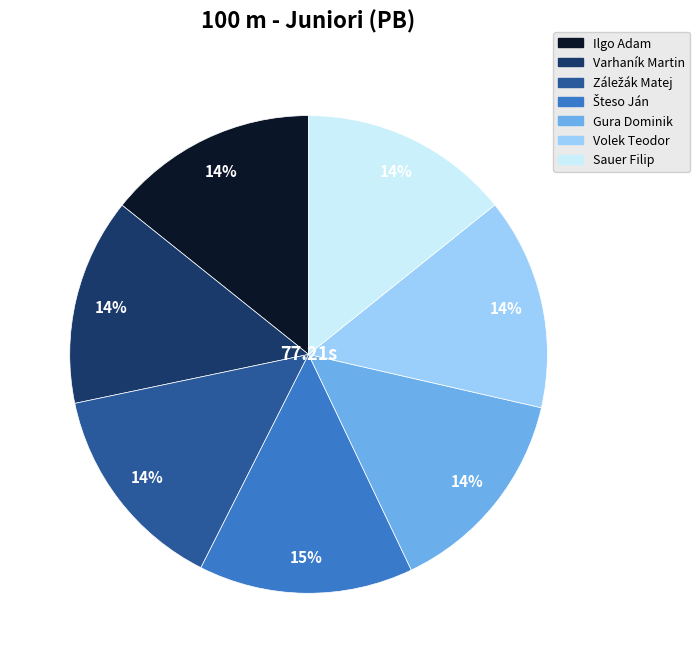

How many segments does this pie chart have?

7